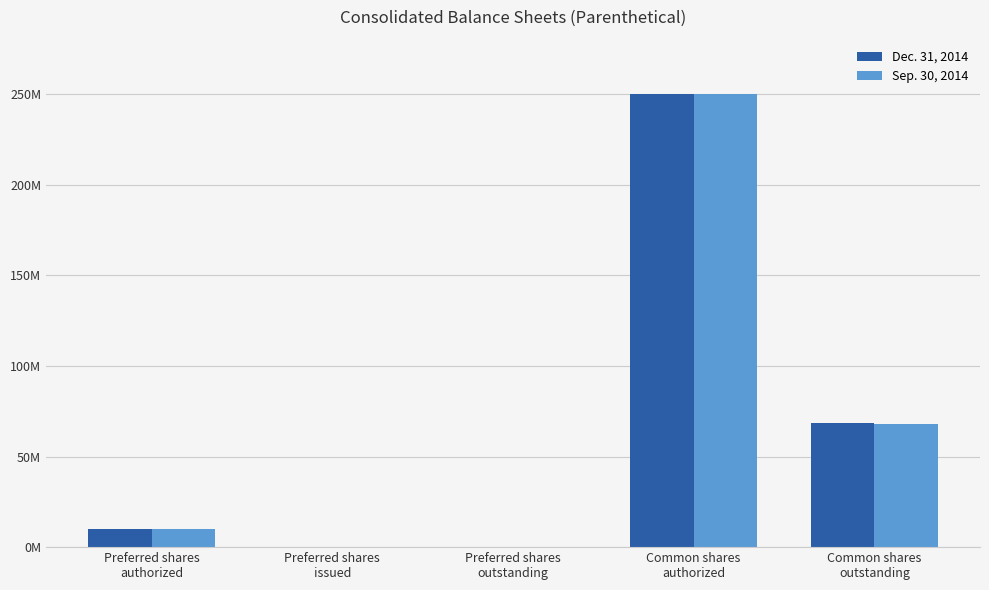

List the labels in order of Dec. 31, 2014 value, smallest first.

Preferred shares
issued, Preferred shares
outstanding, Preferred shares
authorized, Common shares
outstanding, Common shares
authorized